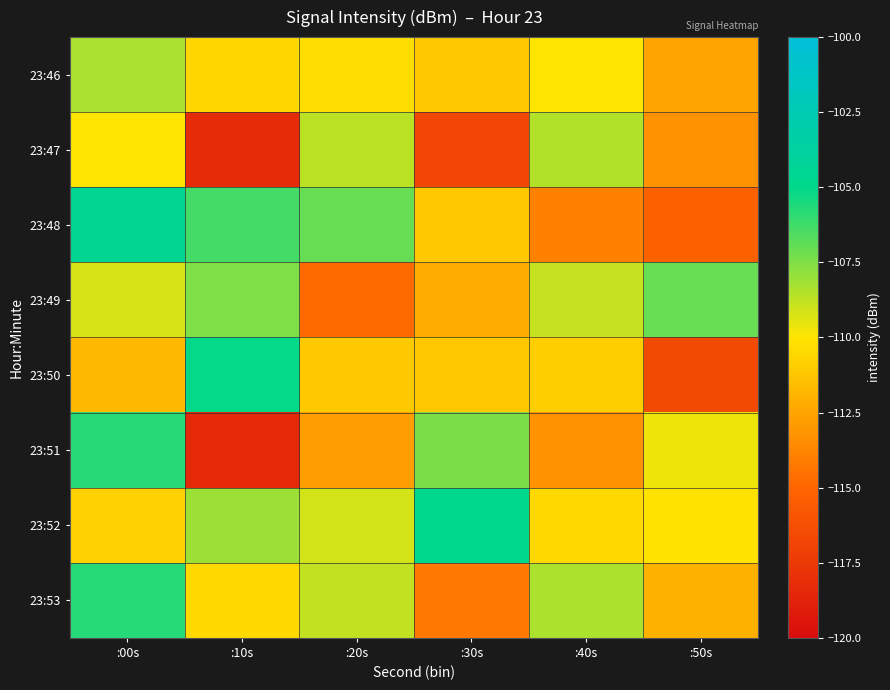

How many distinct data groups are displayed?

8